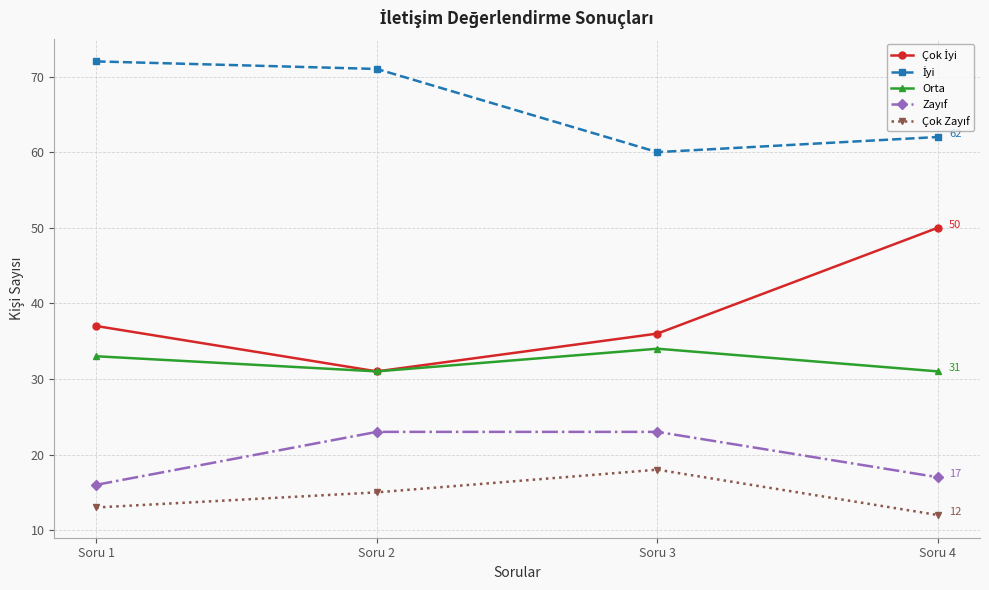

Which category has the highest value across all series?

Soru 1